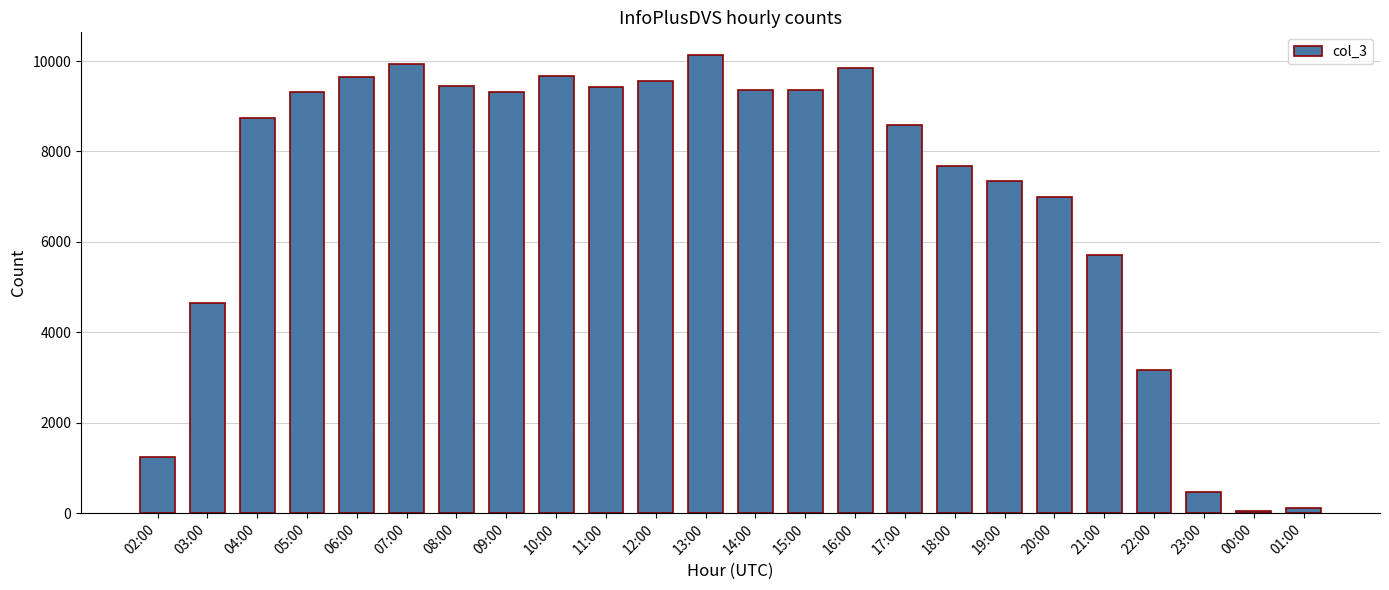

What is the change in value from 06:00 to 08:00?

-191